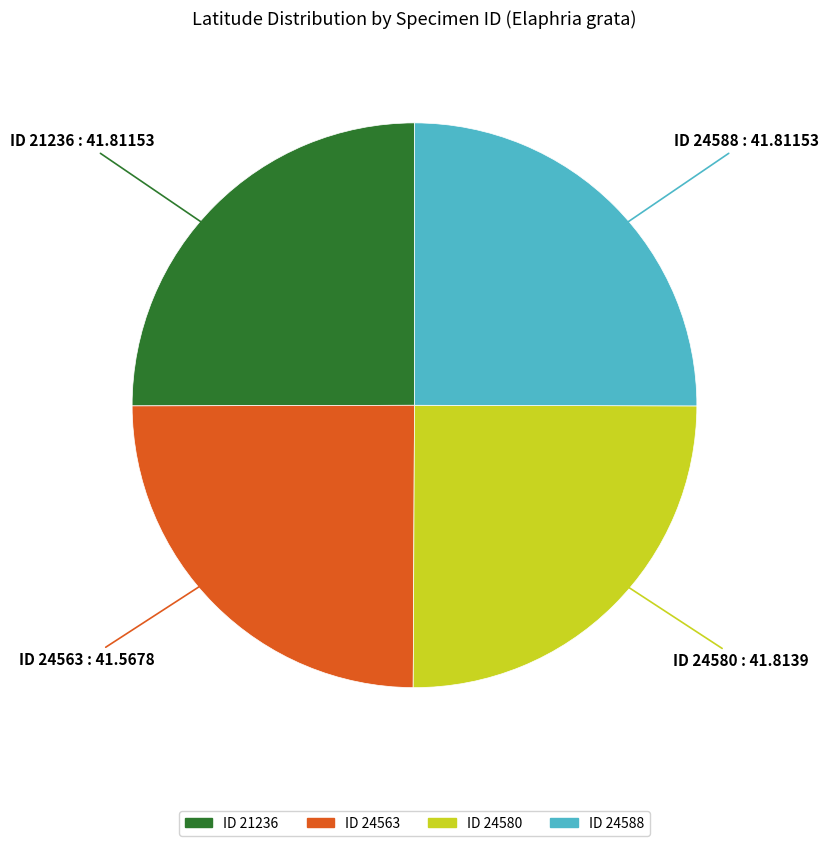

Is there a majority slice in this chart?

No